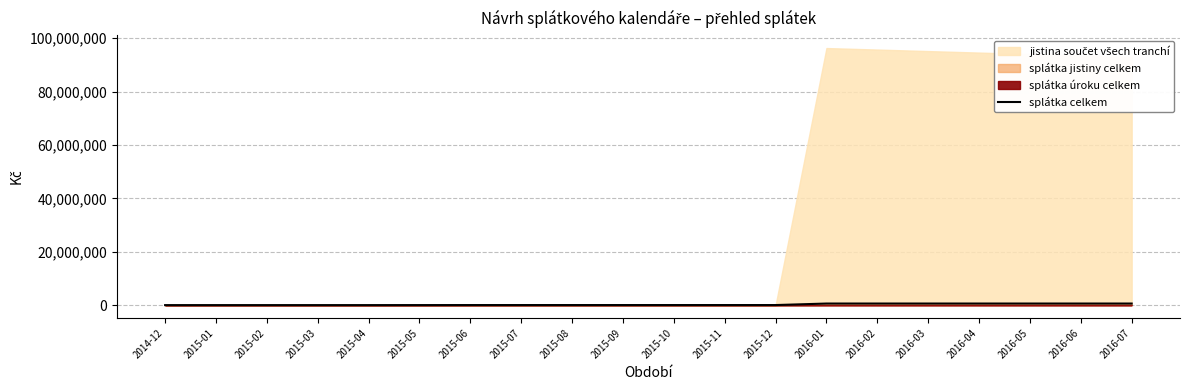

How many data points are less than 41269?

10